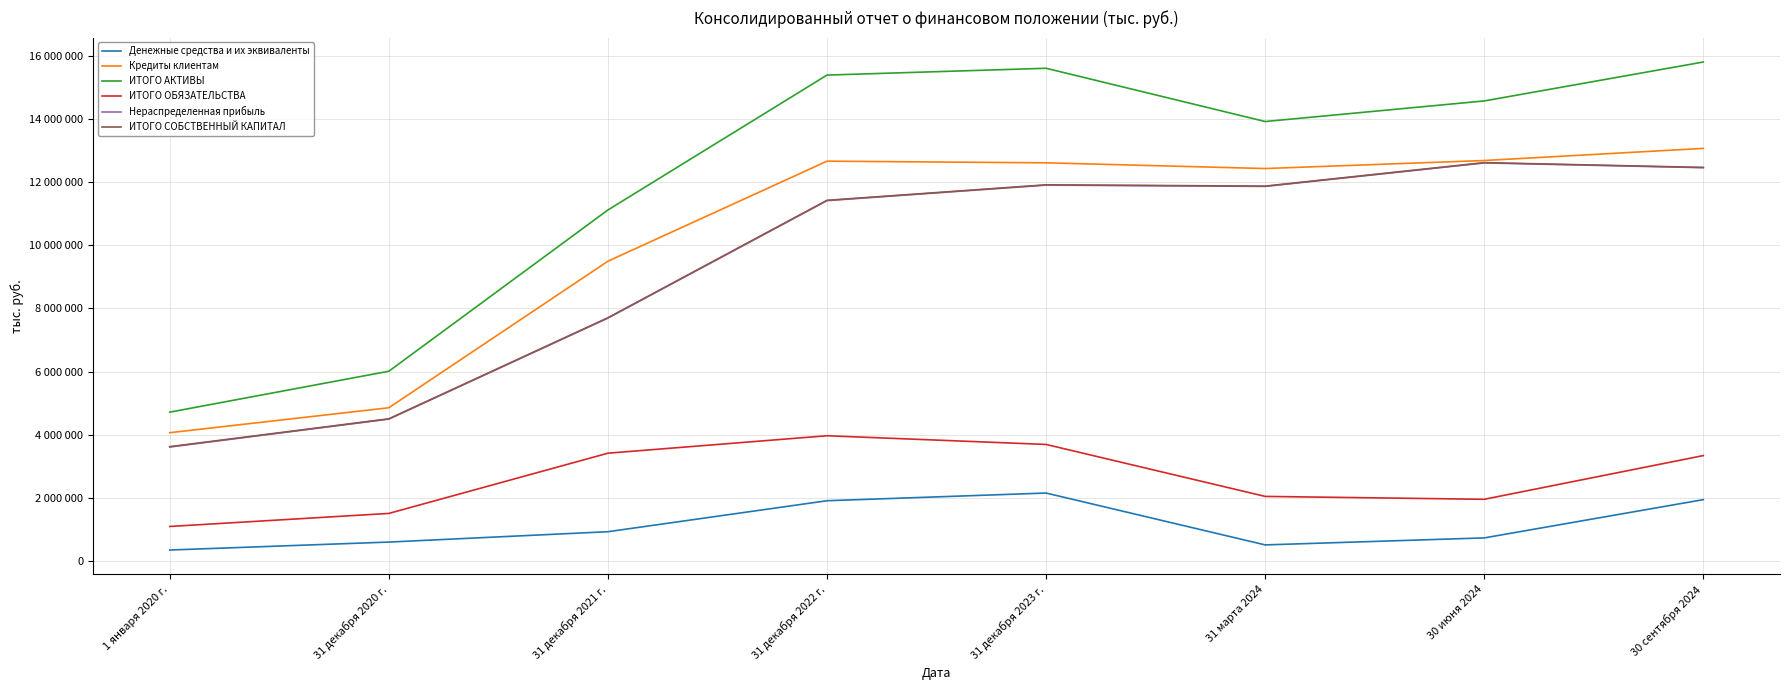

What is the value of the Нераспределенная прибыль point at the 7th from the left?

12611774